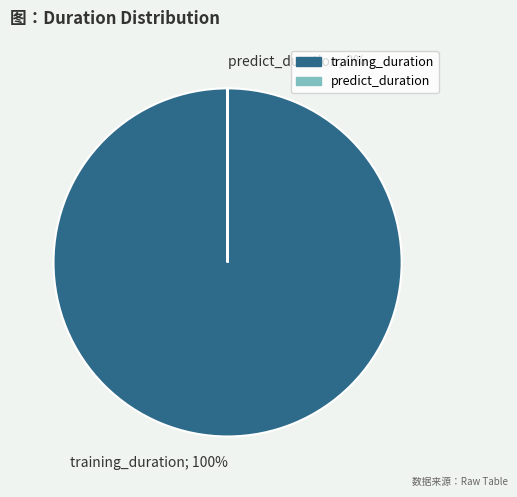

What is the smallest slice in the pie chart?

predict_duration